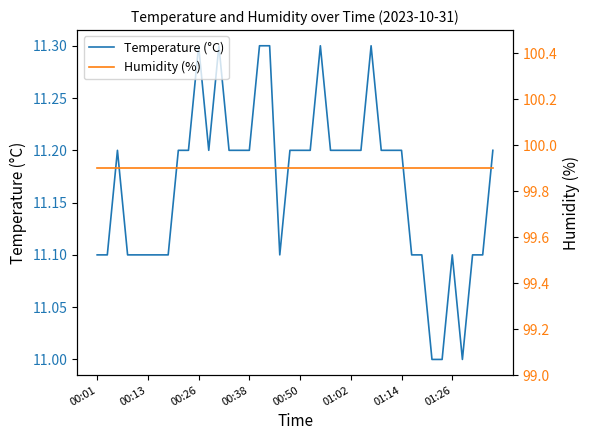

Which series has the largest total across all categories?

Humidity (%)